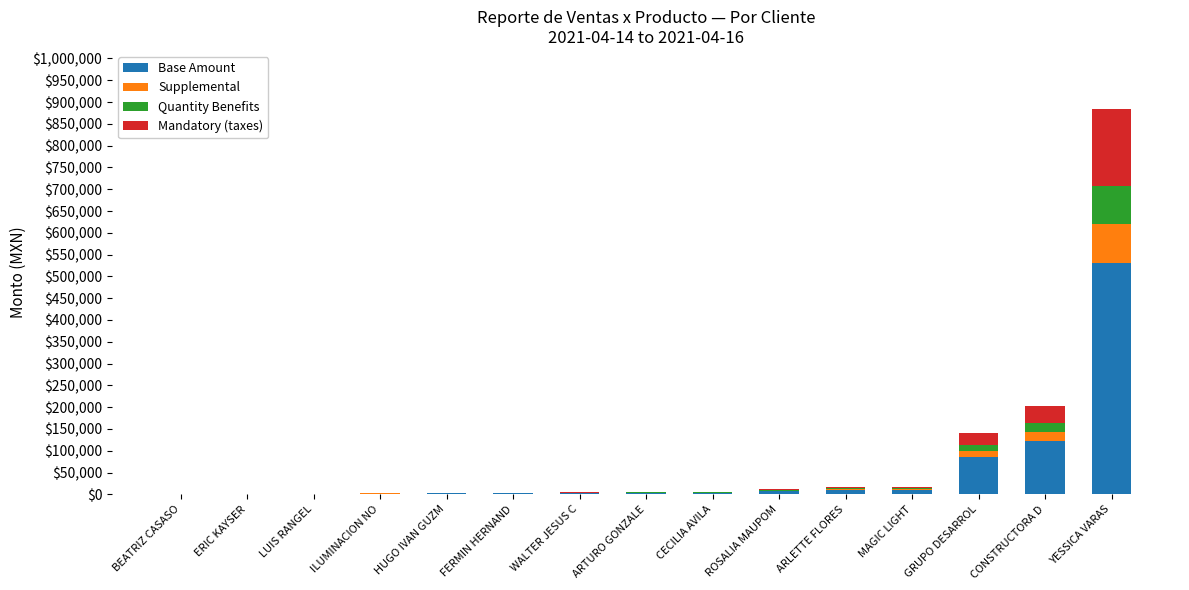

What is the maximum value for Base Amount?

530760.0